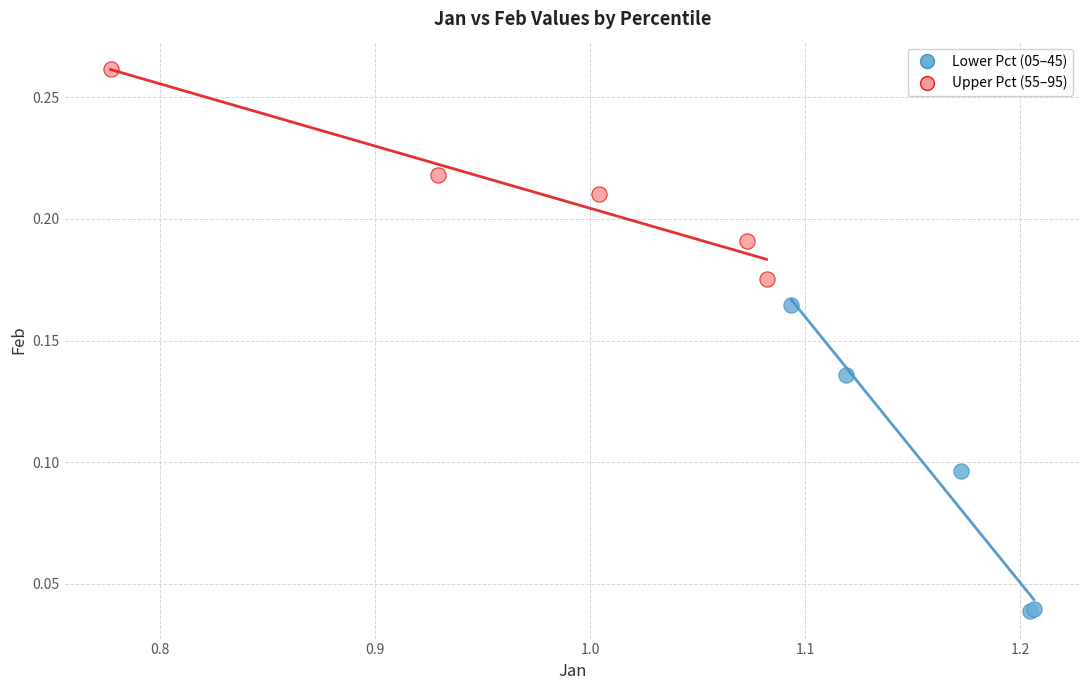

Which series has the largest Y range (max minus min)?

Lower Pct (05–45)